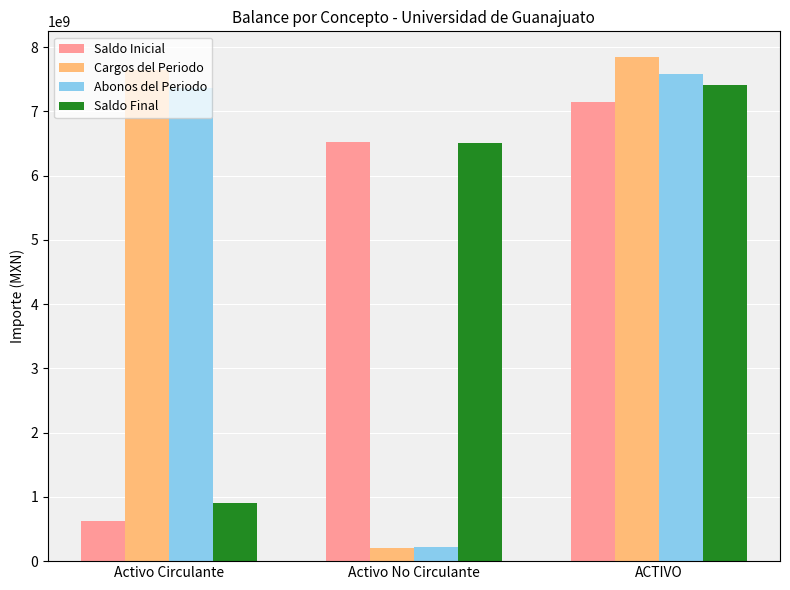

Reading left to right, list all the values displayed in this chart.

Saldo Inicial: 623451400	6520765473	7144216873
Cargos del Periodo: 7644696244	210098955	7854795199
Abonos del Periodo: 7368156273	221697822	7589854095
Saldo Final: 899991371	6509166606	7409157977